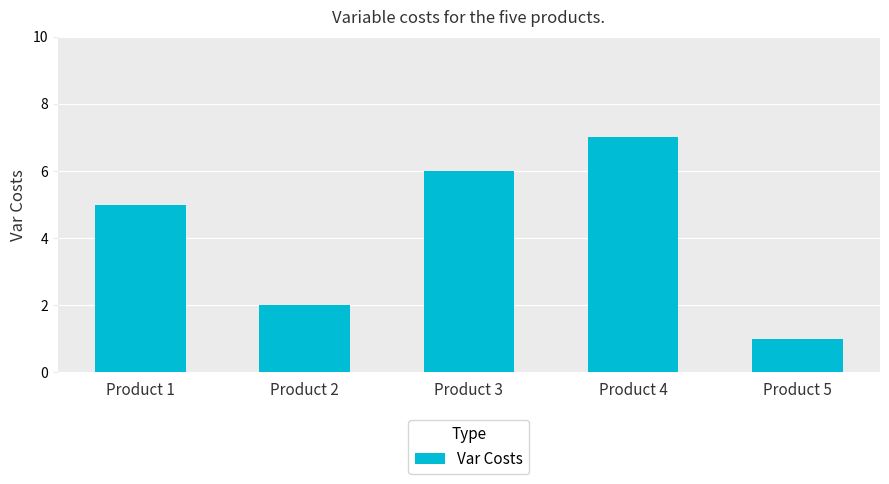

List the labels in order of value, smallest first.

Product 5, Product 2, Product 1, Product 3, Product 4